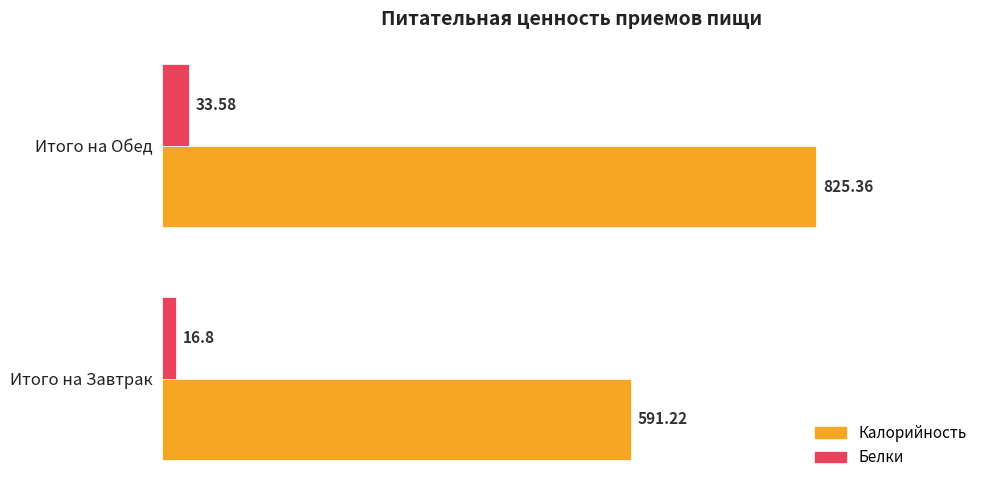

What is the difference between the maximum and minimum values in the Калорийность series?

234.1